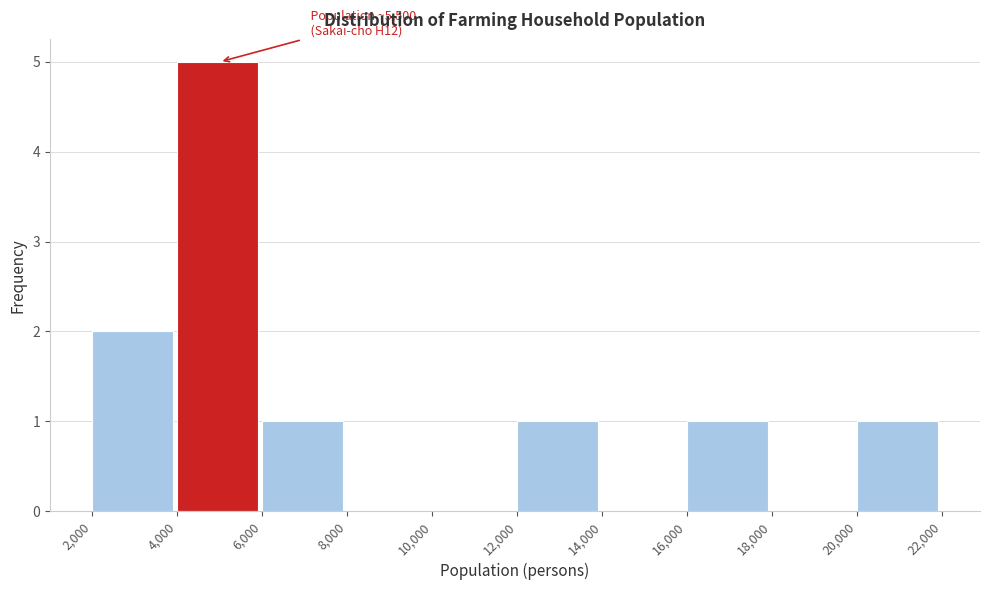

Over which range of the x-axis is the bar tallest?

4,000 to 6,000